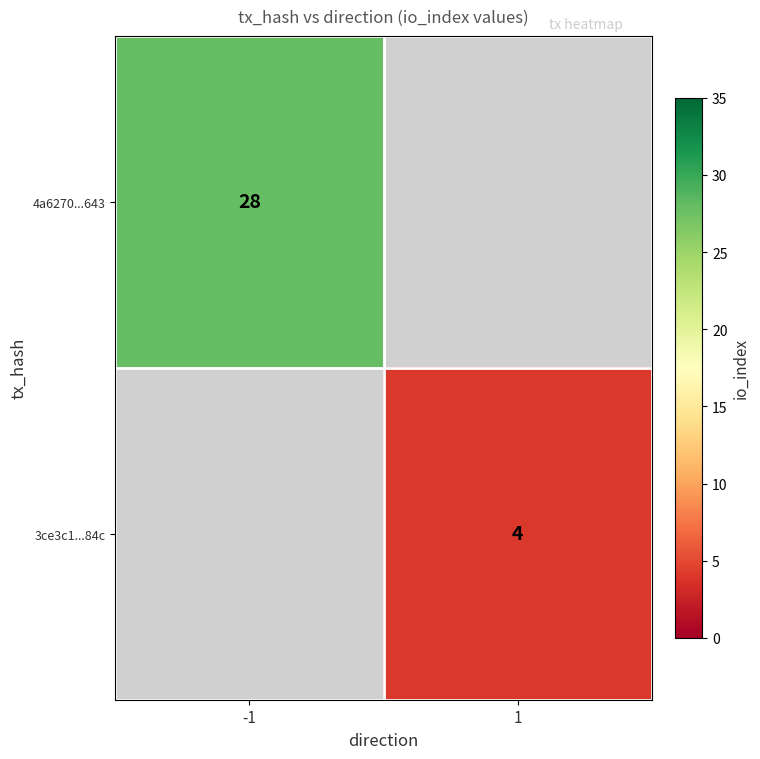

True or false: 4a6270...643 has a value of 41 at -1.

False